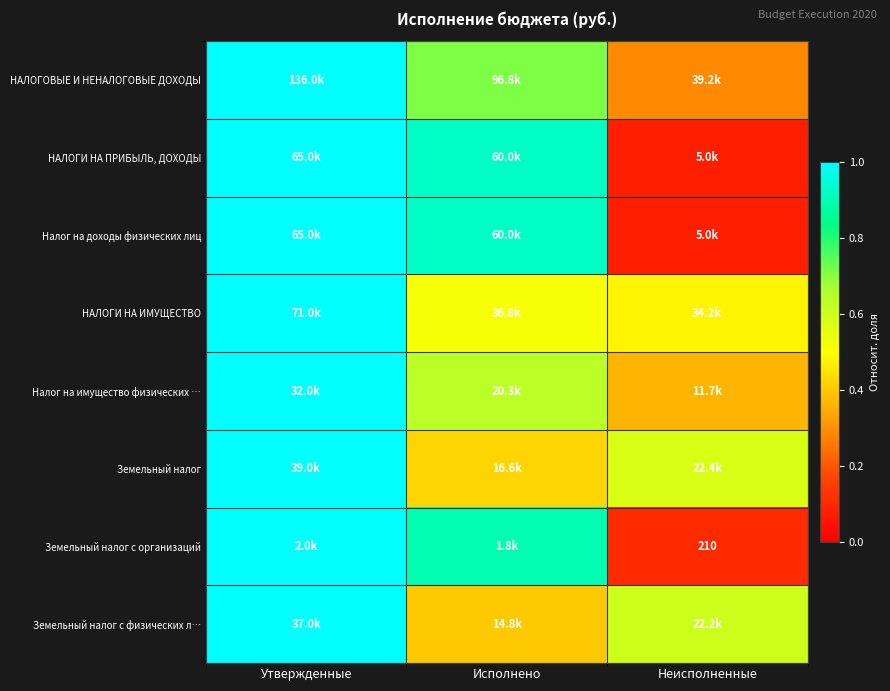

Which series has the largest range (max minus min)?

НАЛОГИ НА ПРИБЫЛЬ, ДОХОДЫ